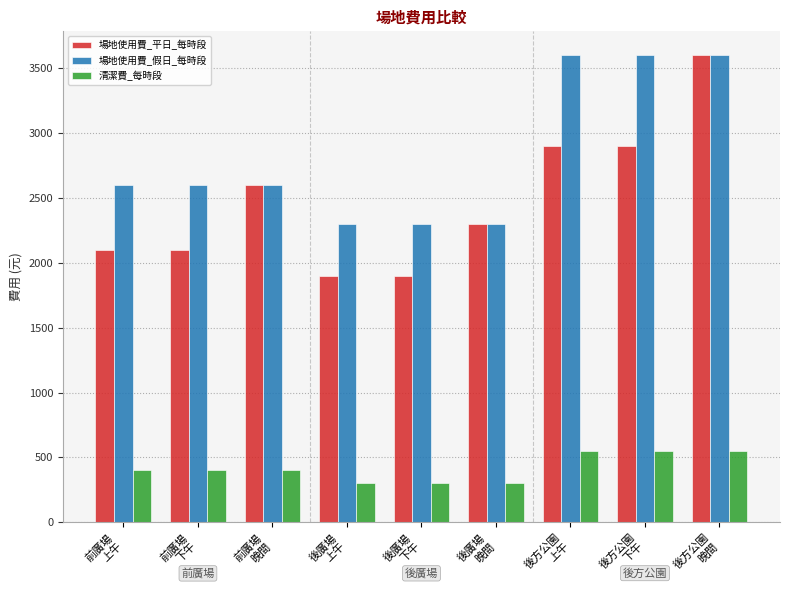

Is it true that 場地使用費_假日_每時段 equals 3600 at 後方公園
上午?

True